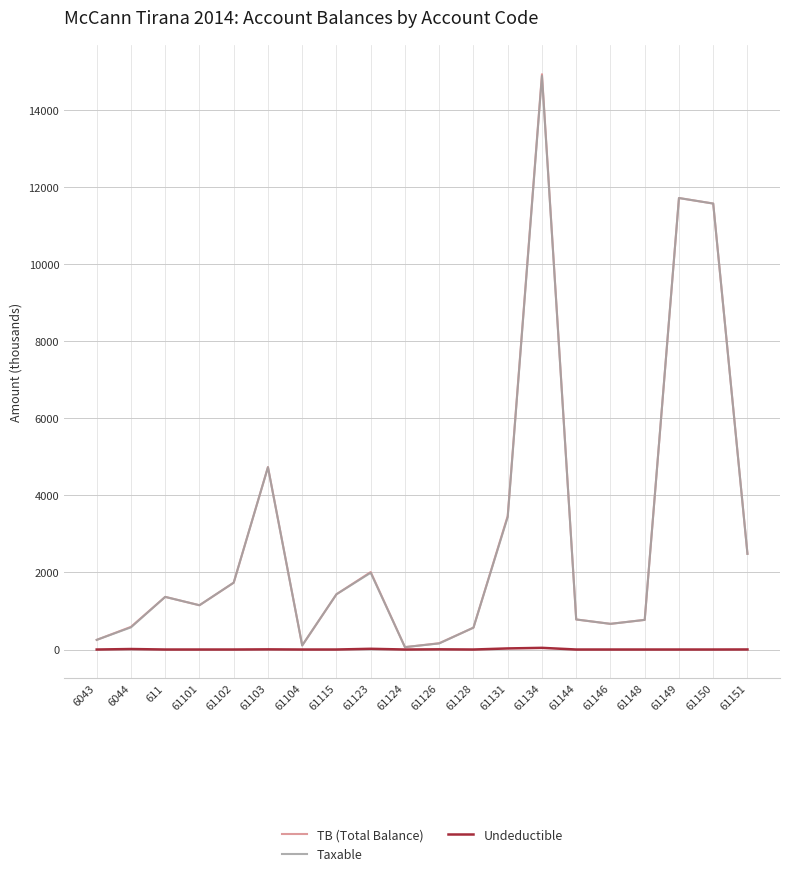

True or false: TB (Total Balance) has more than 1 points higher than both neighbors.

True